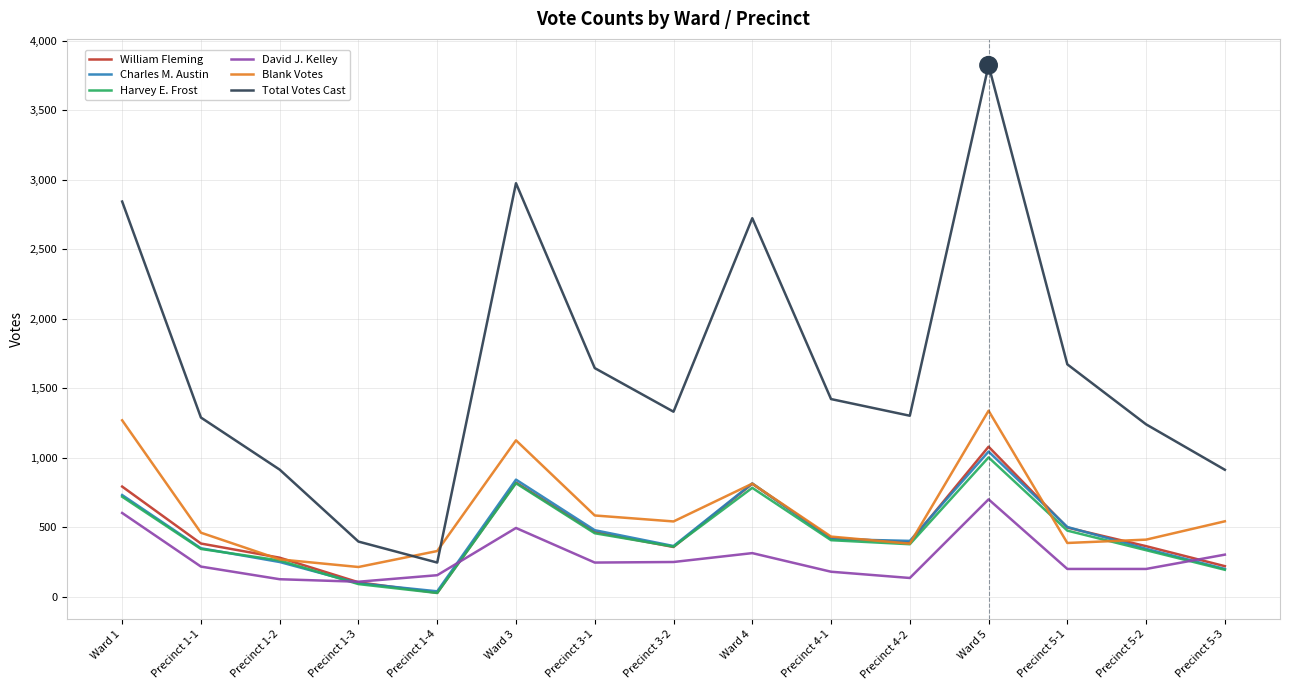

What is the greatest value displayed?

3825